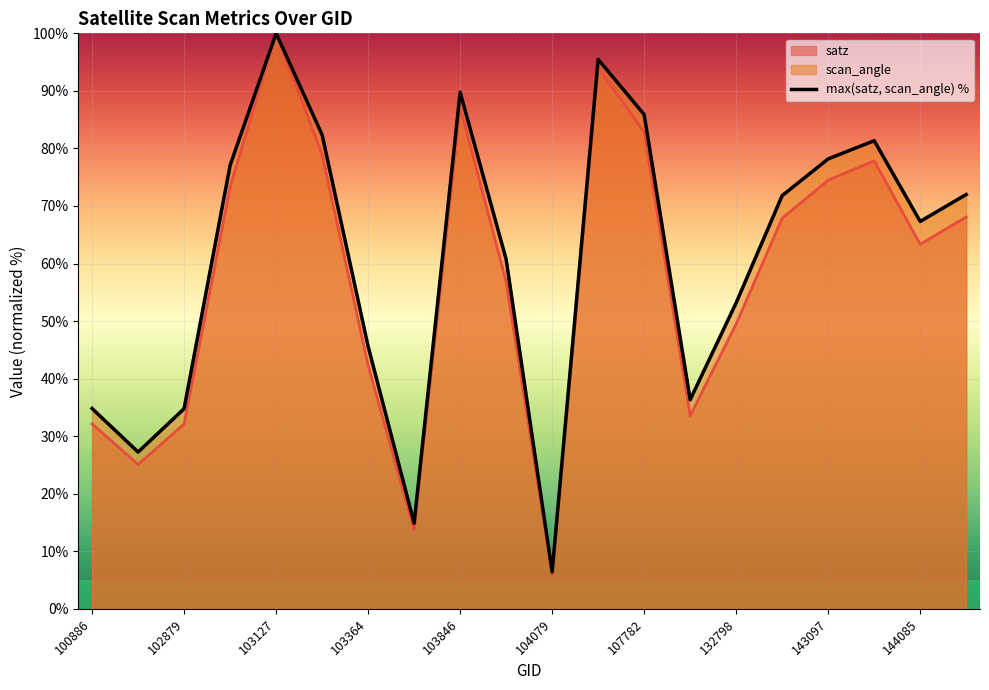

What is the minimum value shown in the chart?

6.4